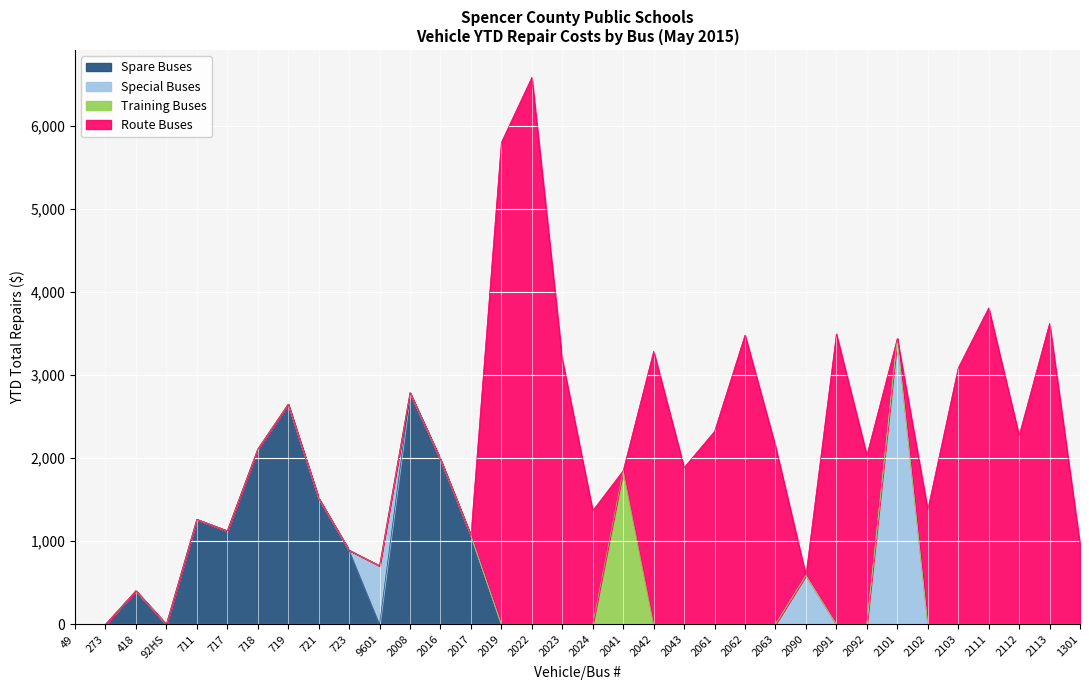

Is the value of Special (YTD Repairs) at 2008 greater than the value of Spare (YTD Repairs) at 711?

No